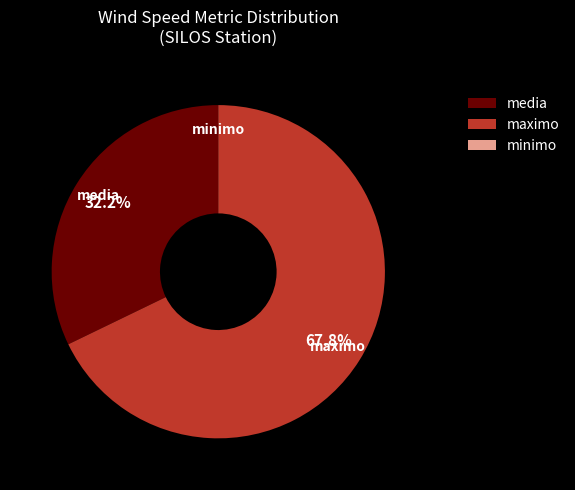

Does maximo account for over 50% of the chart?

Yes